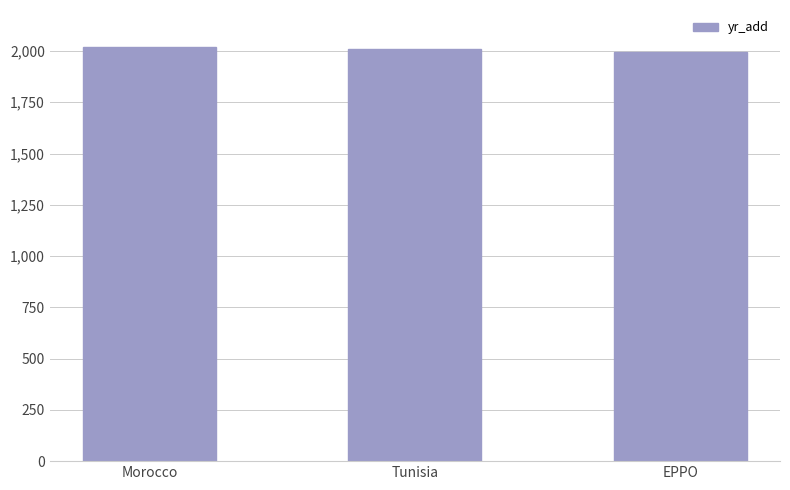

What is the maximum value shown in the chart?

2018